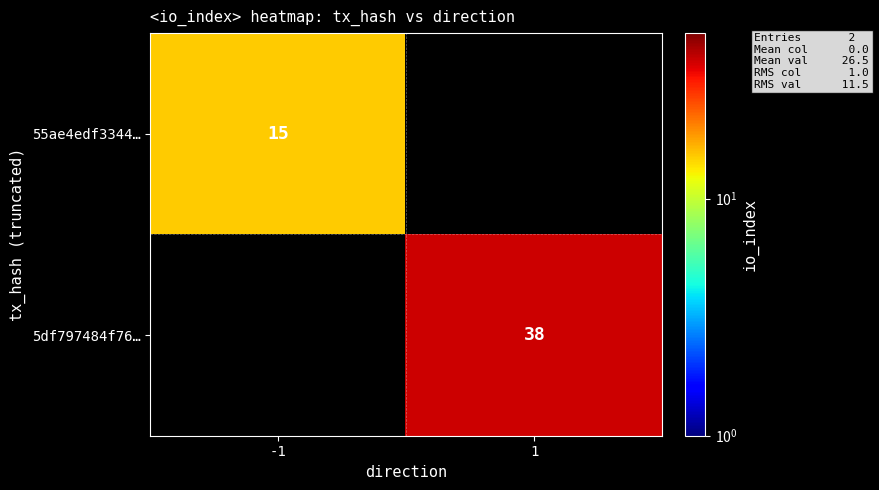

True or false: 5df797484f76… has a value of 51 at 1.

False